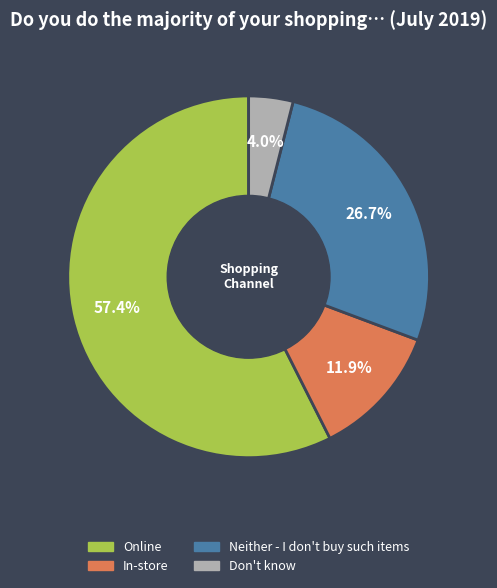

Which category has the biggest portion of the pie?

Online